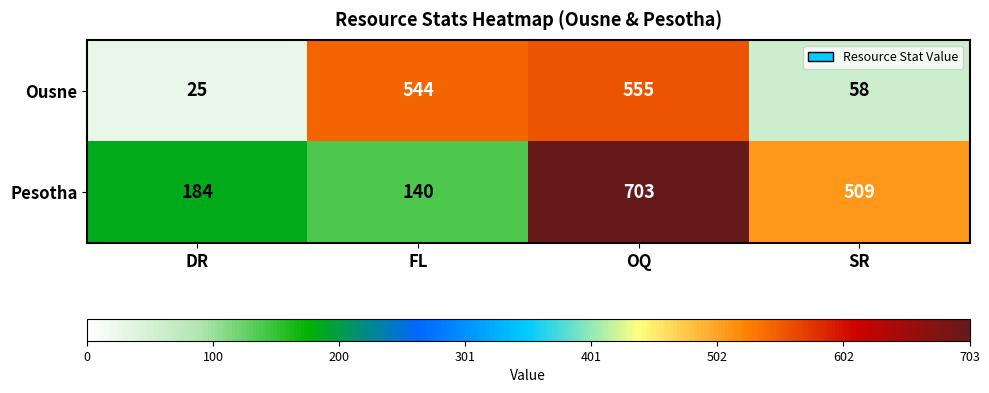

Reading right to left, list all the values displayed in this chart.

Ousne: 58	555	544	25
Pesotha: 509	703	140	184